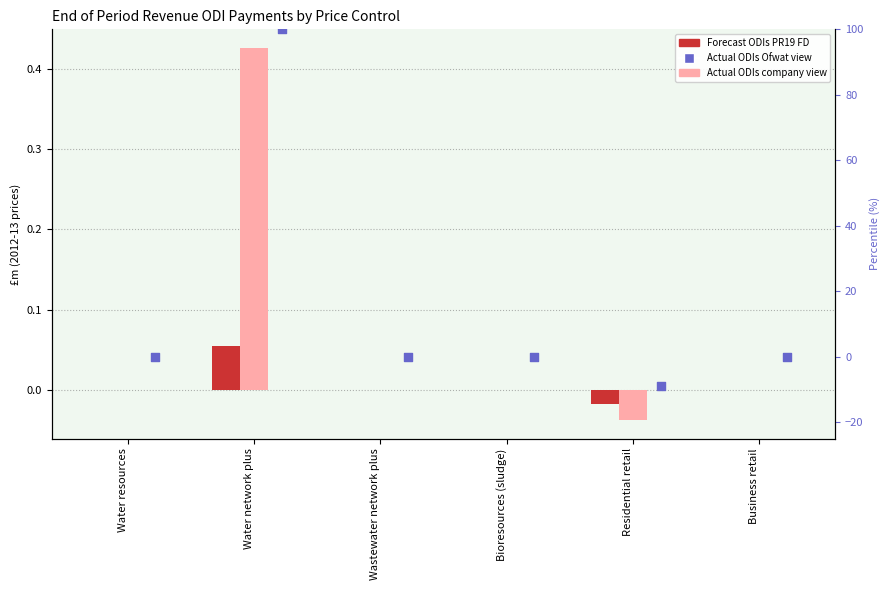

Is the value of Actual ODIs Ofwat view at Business retail greater than the value of Forecast ODIs PR19 FD at Business retail?

No